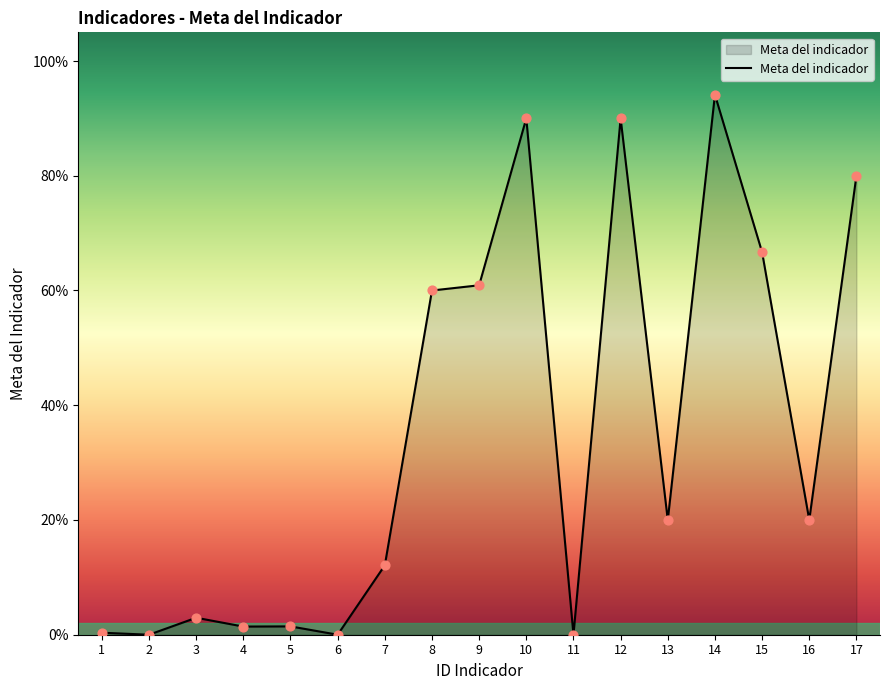

Between 1 and 9, which is larger?

9